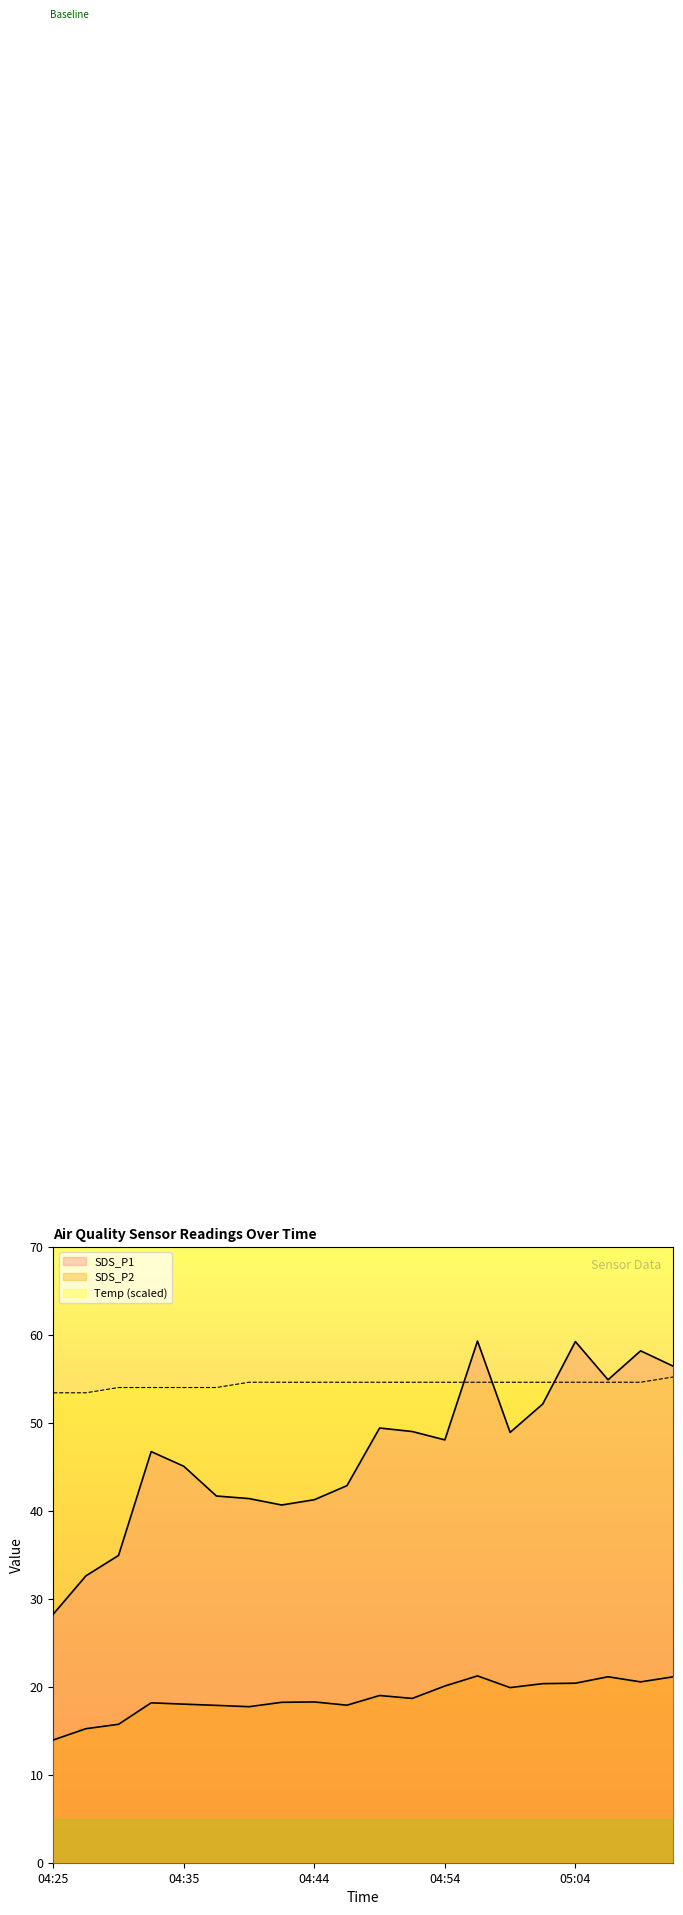

Count the number of categories in the chart.

20